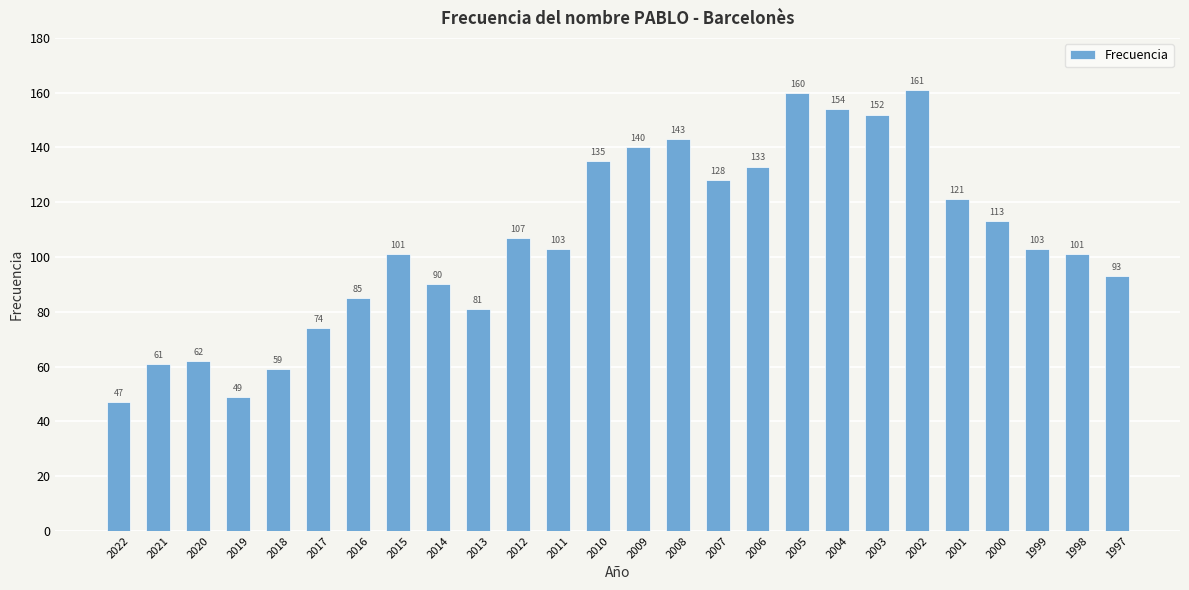

What is the sum of the values at 2008 and 2020?

205